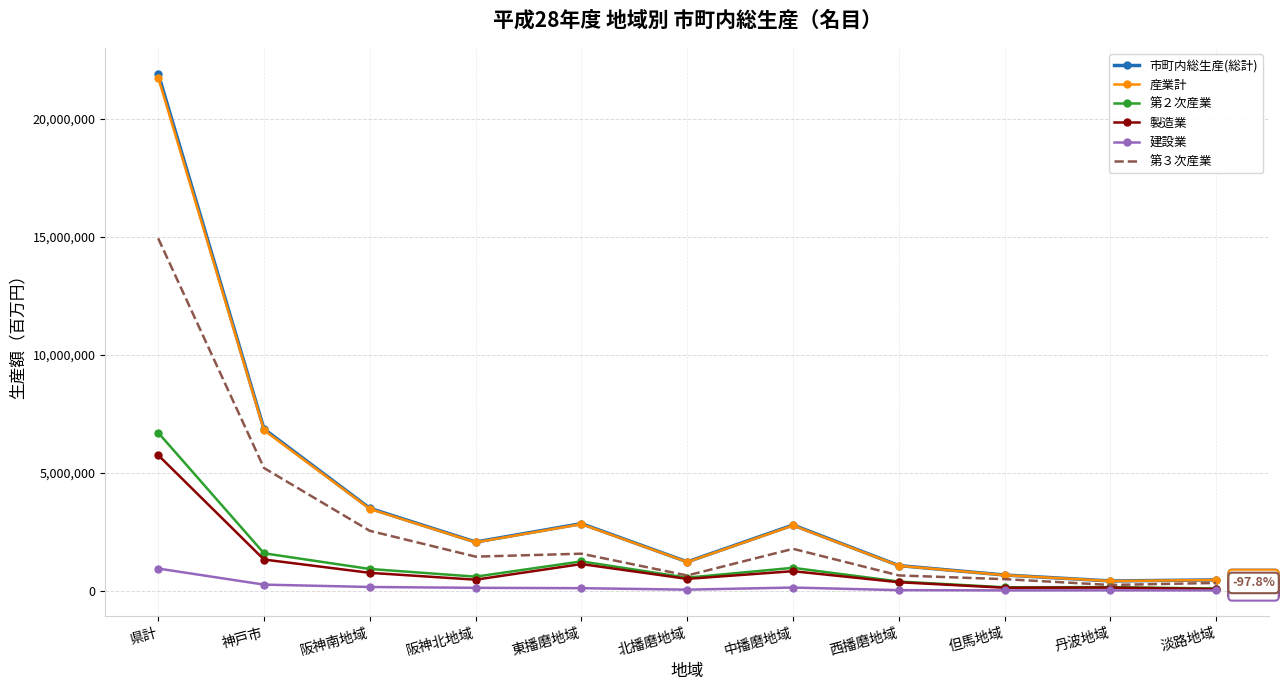

What is the total value across all series at 丹波地域?

1402774